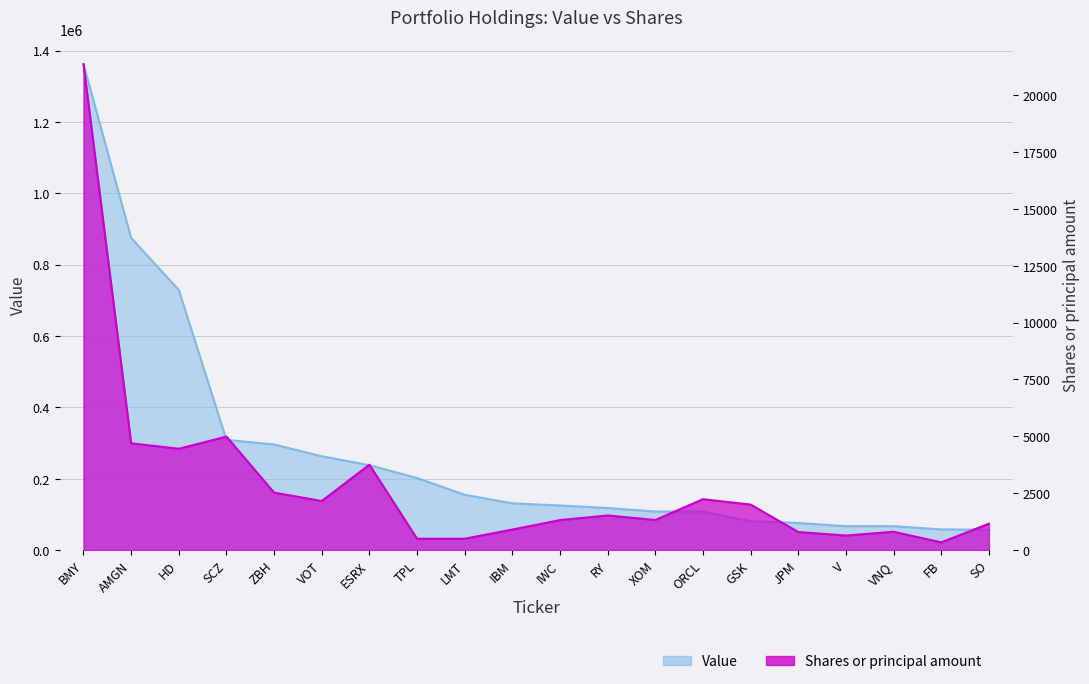

What is the maximum value shown in the chart?

1362000